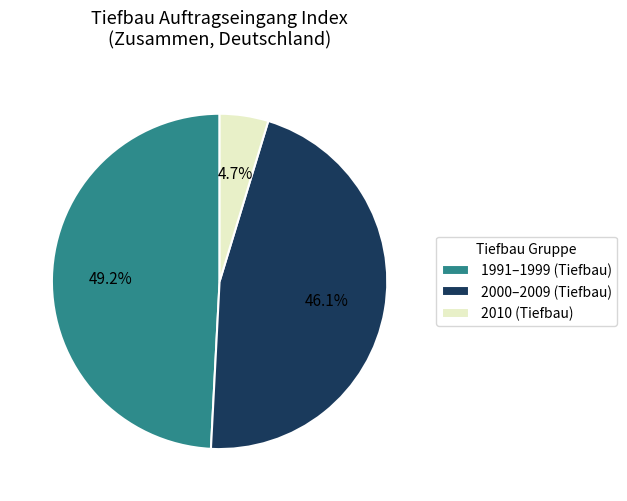

Which slice is the smallest?

2010 (Tiefbau)